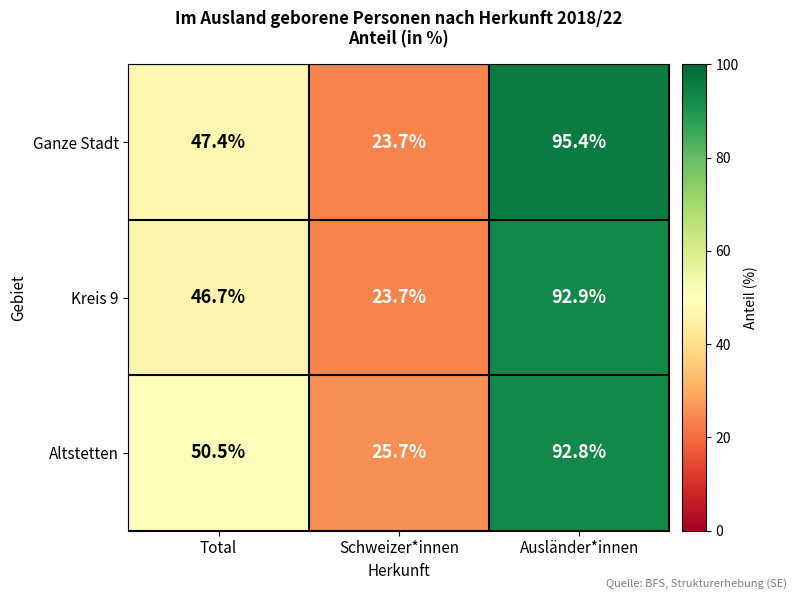

At how many categories does at least one series exceed 91?

1